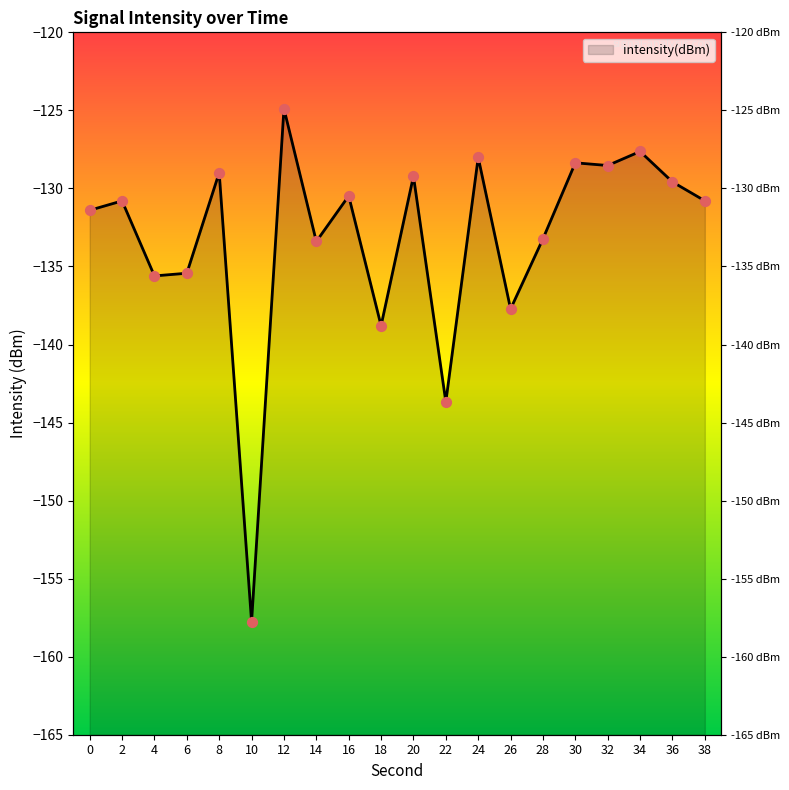

What is the change in value from 22 to 32?

+15.1